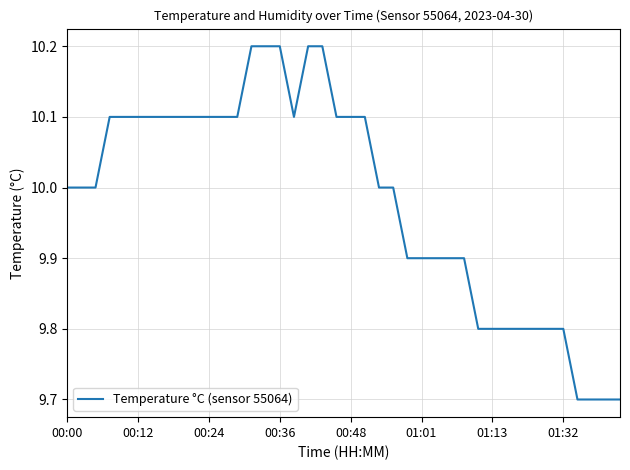

What is the difference between the maximum and minimum values?

0.5